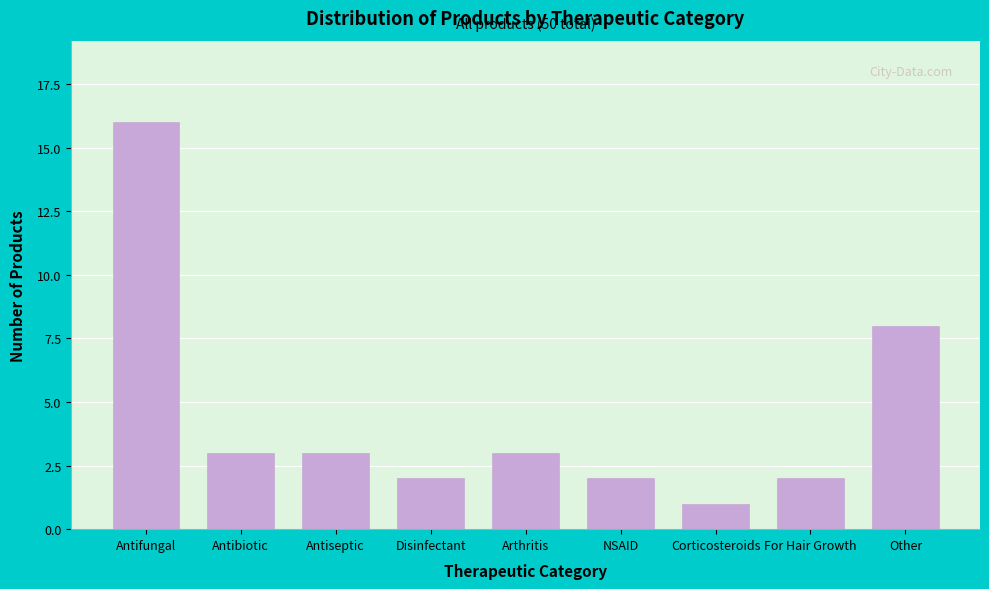

Reading left to right, transcribe all the data shown in this chart.

Antifungal=16	Antibiotic=3	Antiseptic=3	Disinfectant=2	Arthritis=3	NSAID=2	Corticosteroids=1	For Hair Growth=2	Other=8